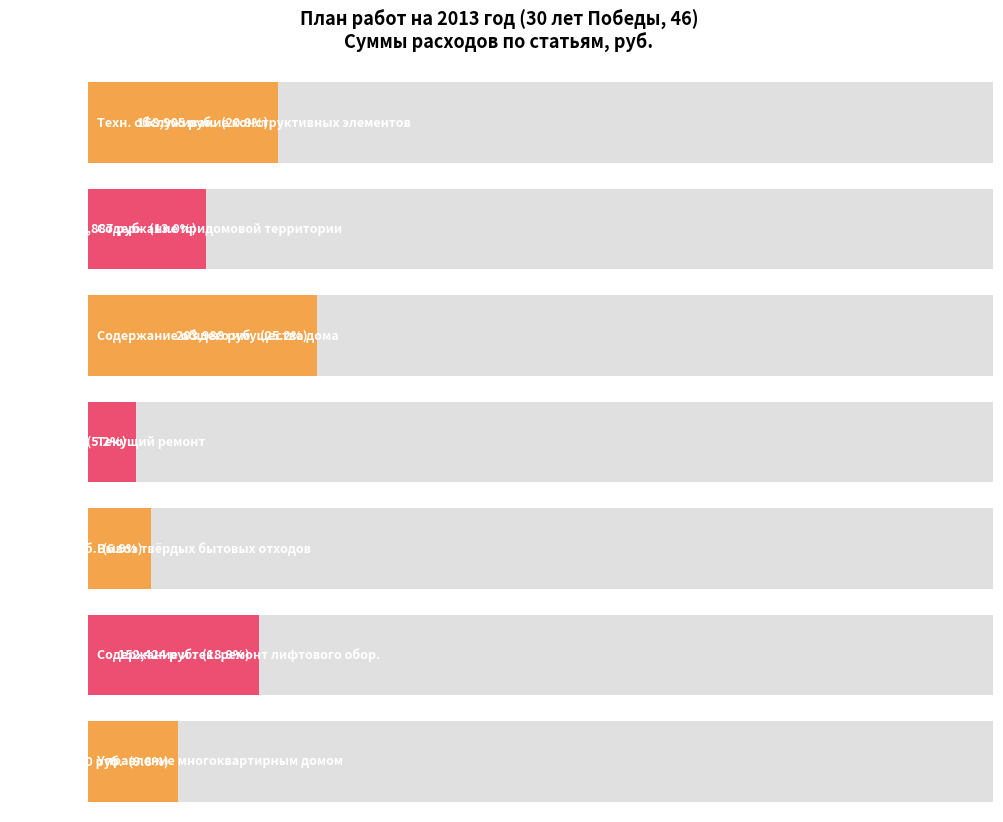

What is the value of the 7th bar from the left?

79570